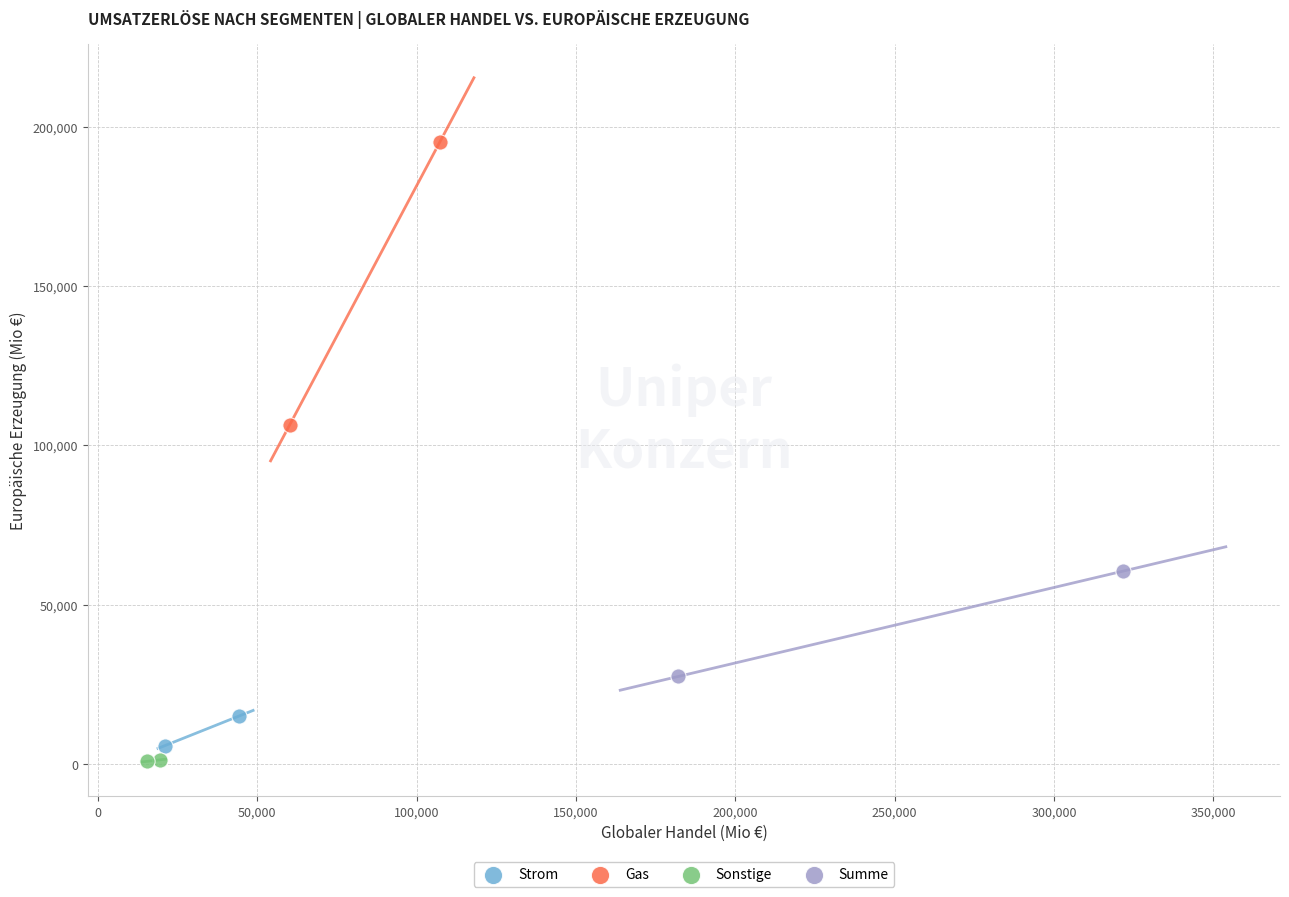

What are all the series names shown in the legend?

Strom, Gas, Sonstige, Summe